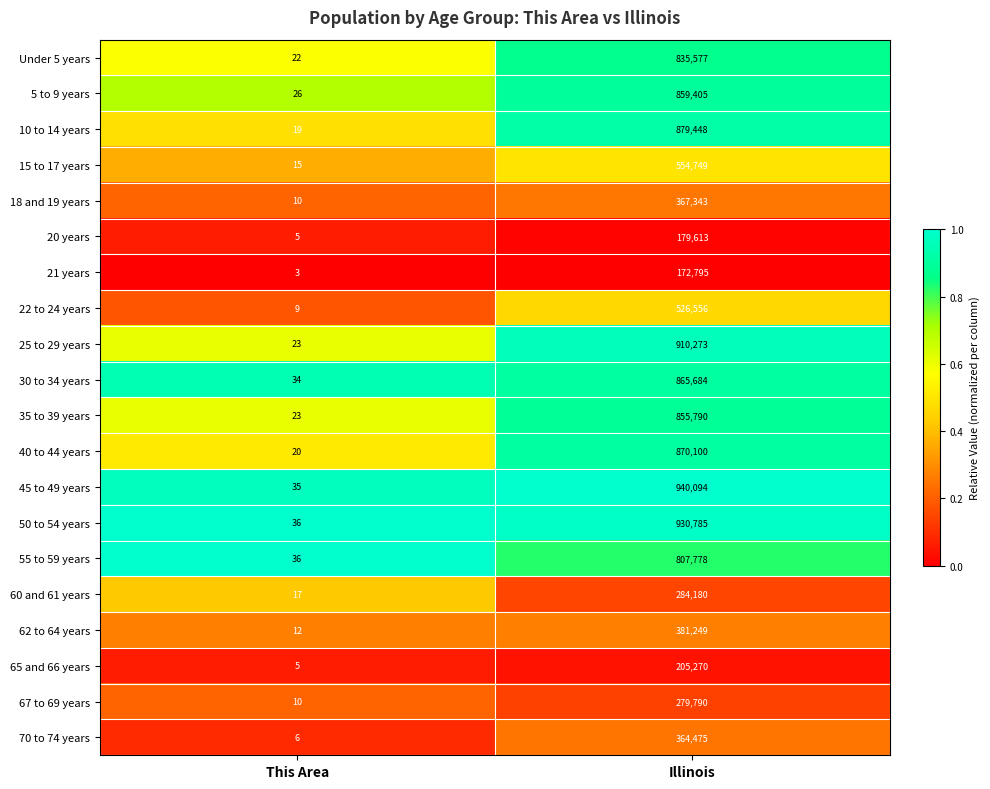

Is the value of 22 to 24 years at Illinois greater than the value of 62 to 64 years at Illinois?

Yes